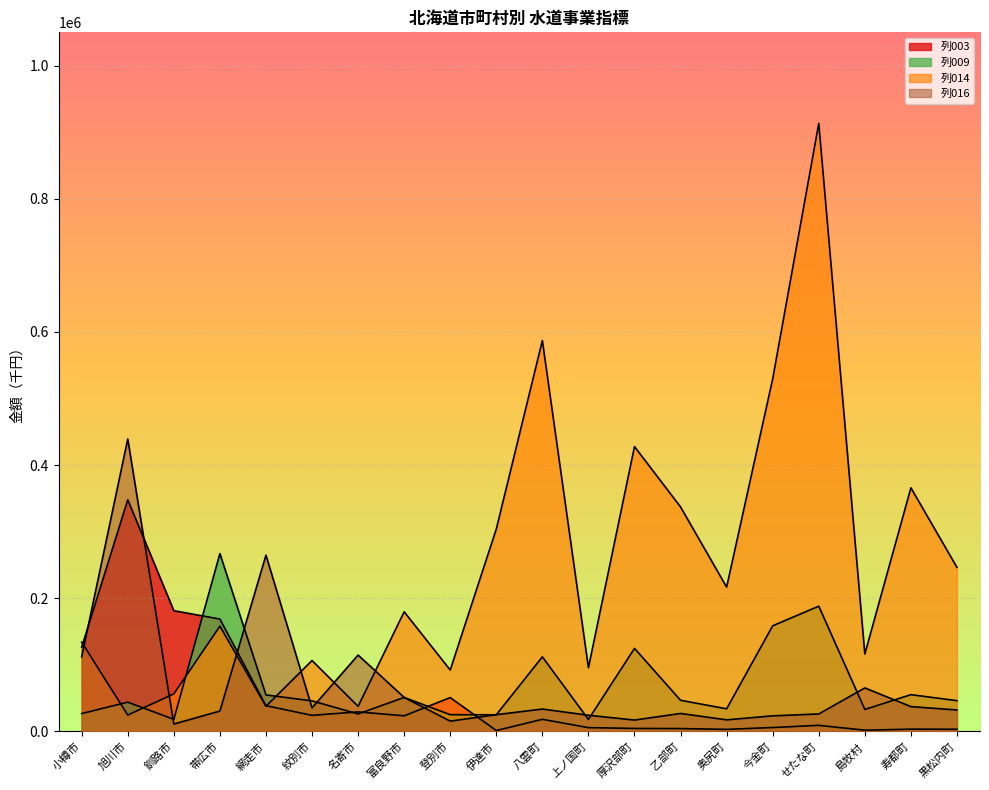

The value of 列003 at 八雲町 is 18005. True or false?

True